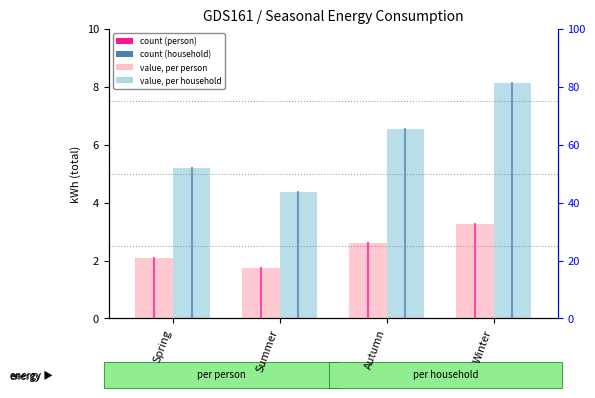

Which series has the largest total across all categories?

per household total (kWh)